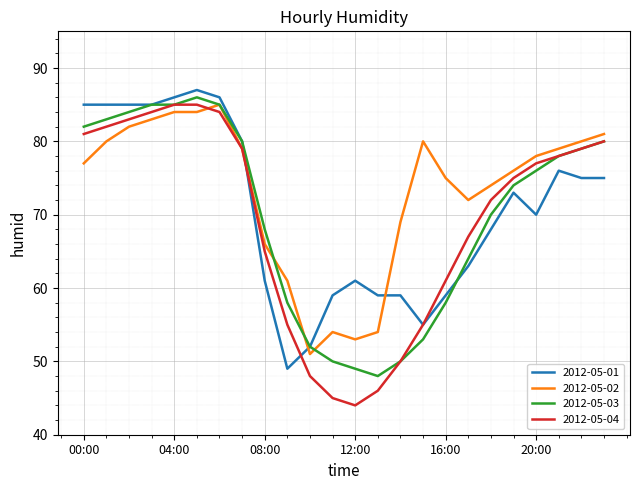

What is the minimum value for 2012-05-03?

48